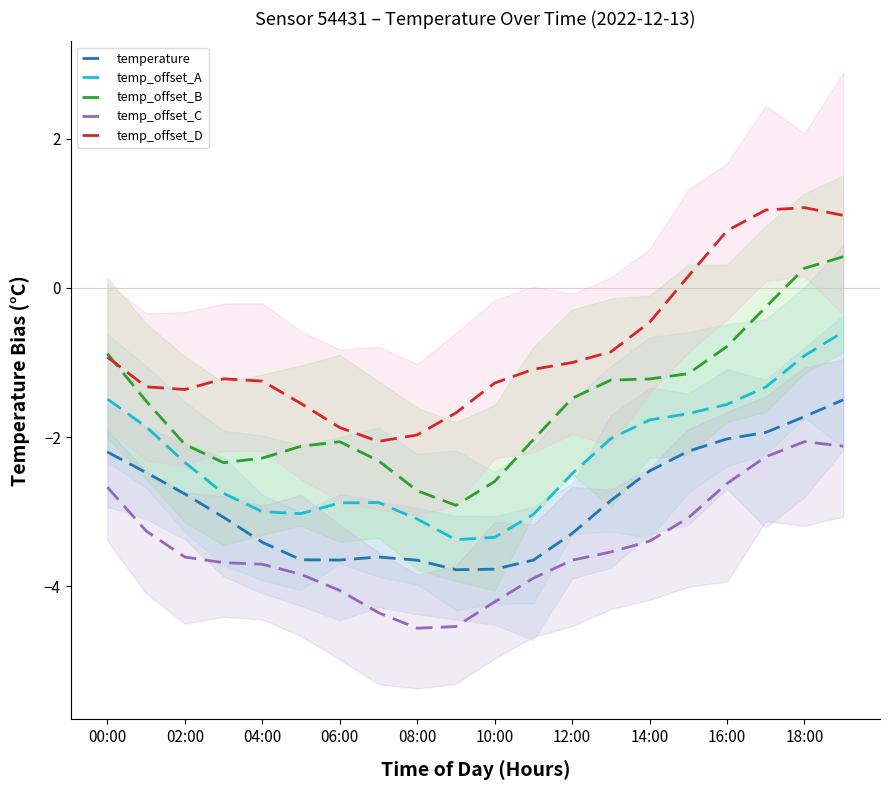

Rank the series by their average value, from highest to lowest.

temp_offset_D, temp_offset_B, temp_offset_A, temperature, temp_offset_C